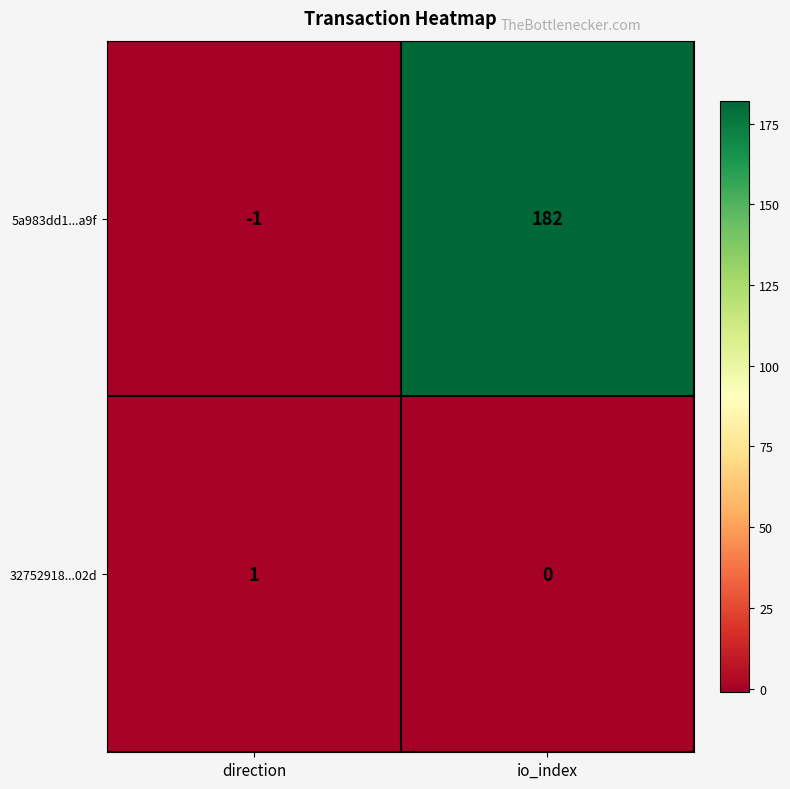

What is the sum of the 5a983dd1...a9f values at direction and io_index?

181